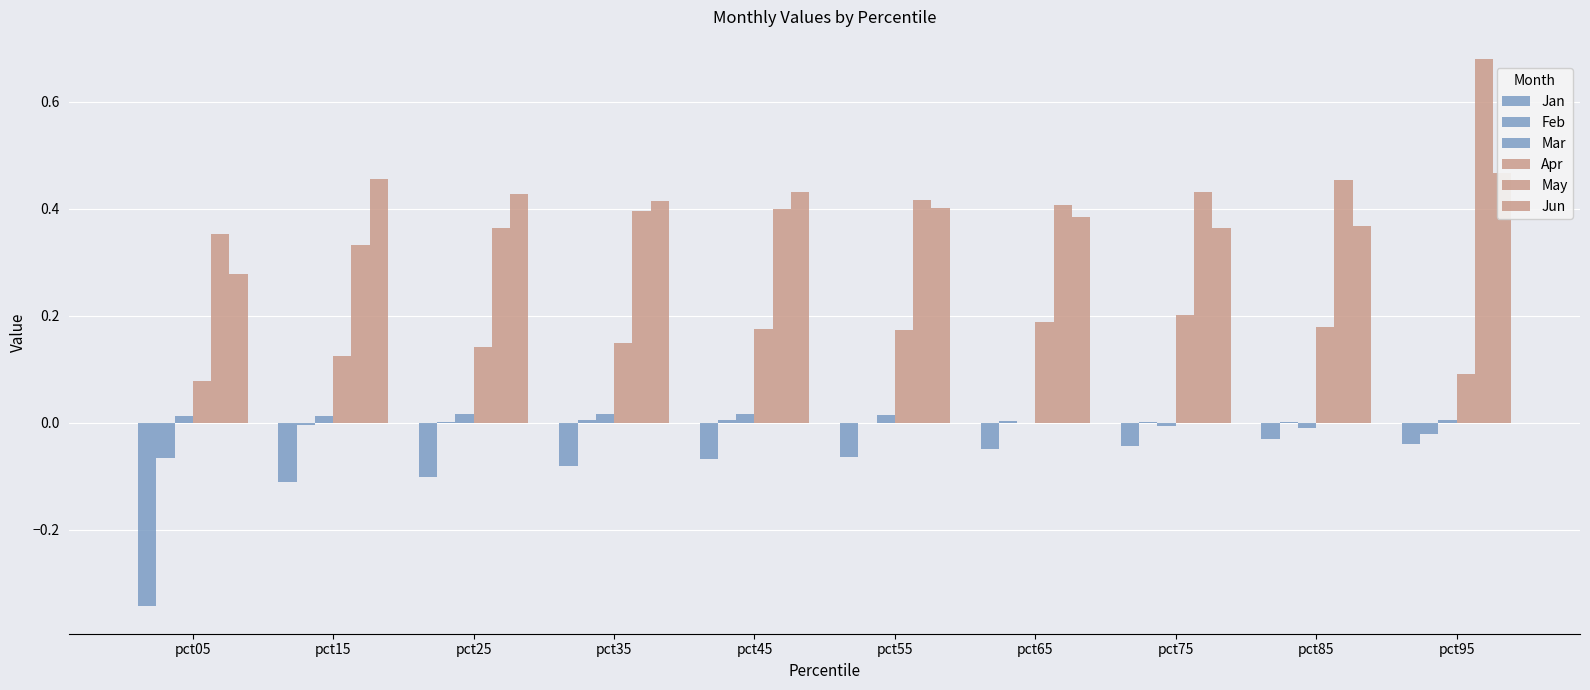

True or false: Feb has a value of 0.0 at pct25.

False